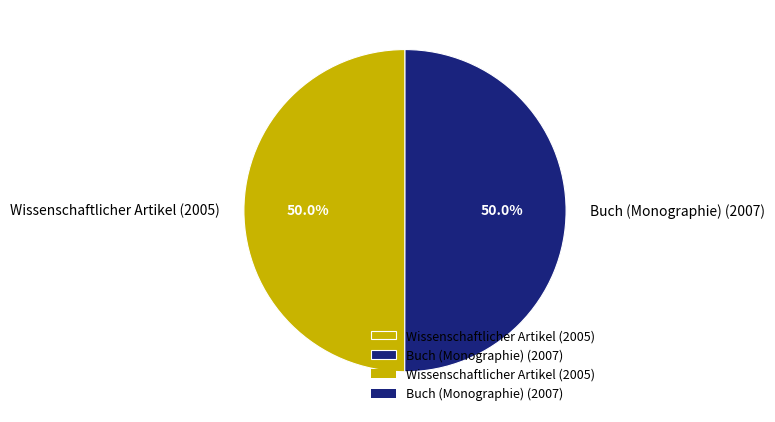

Is the sum of Buch (Monographie) (2007) and Wissenschaftlicher Artikel (2005) greater than half?

Yes